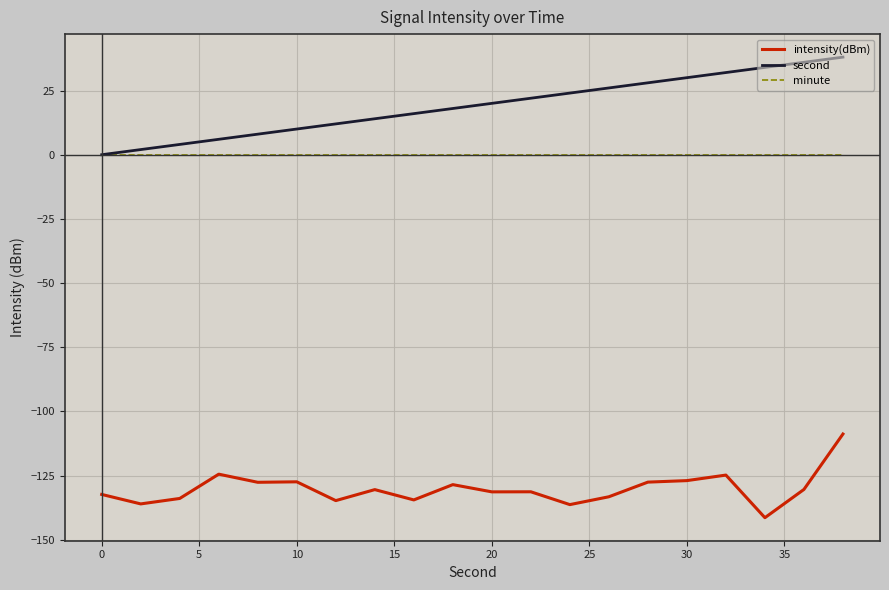

What is the maximum value shown in the chart?

38.0